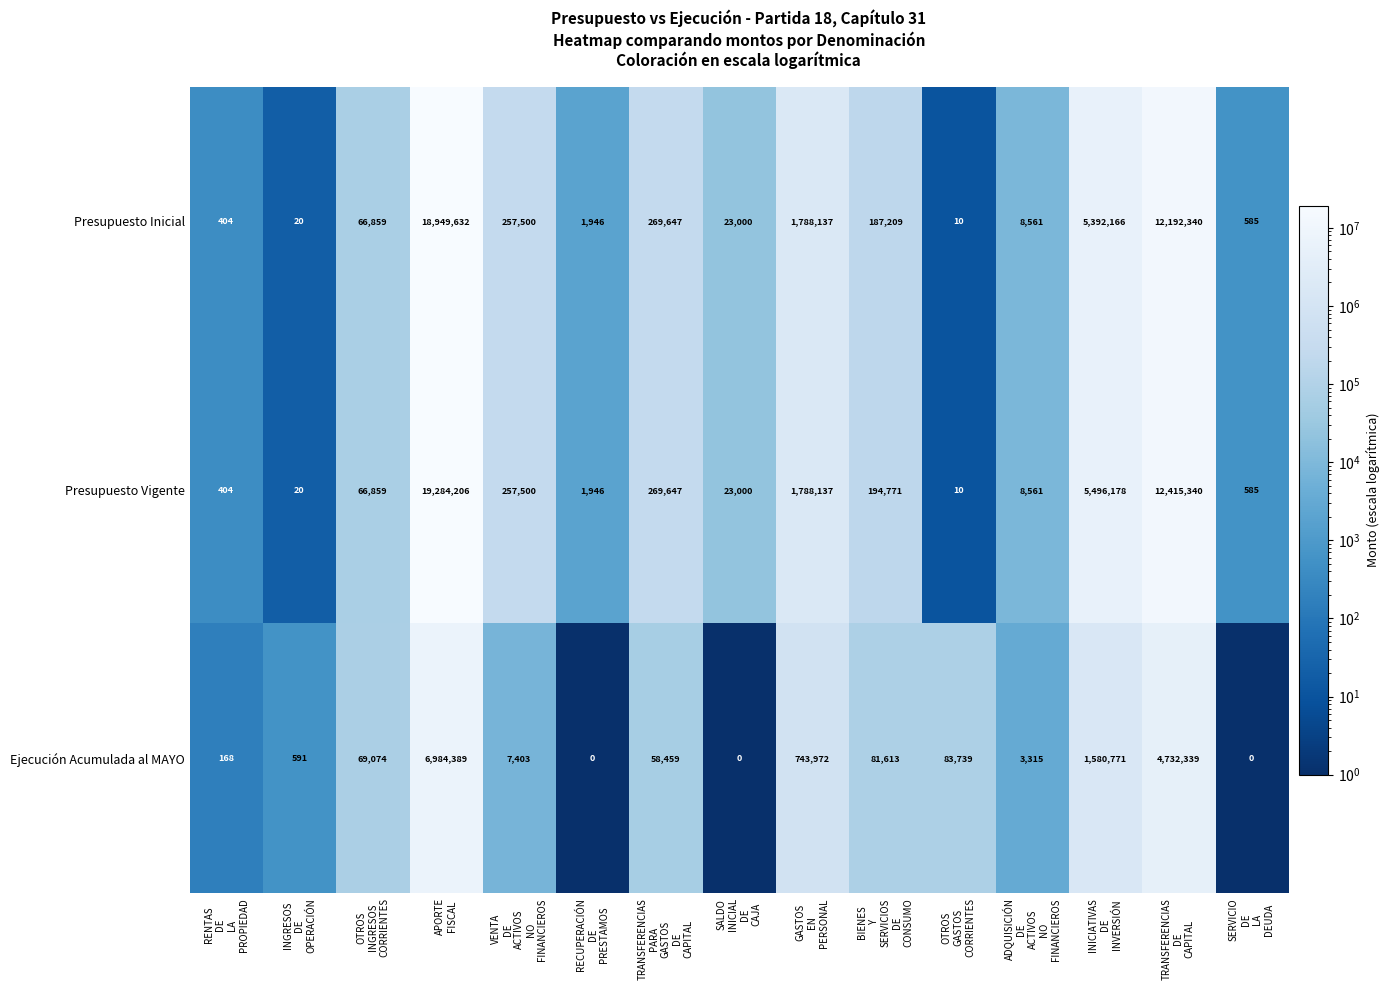

What is the maximum value for Ejecución Acumulada al MAYO?

6984389